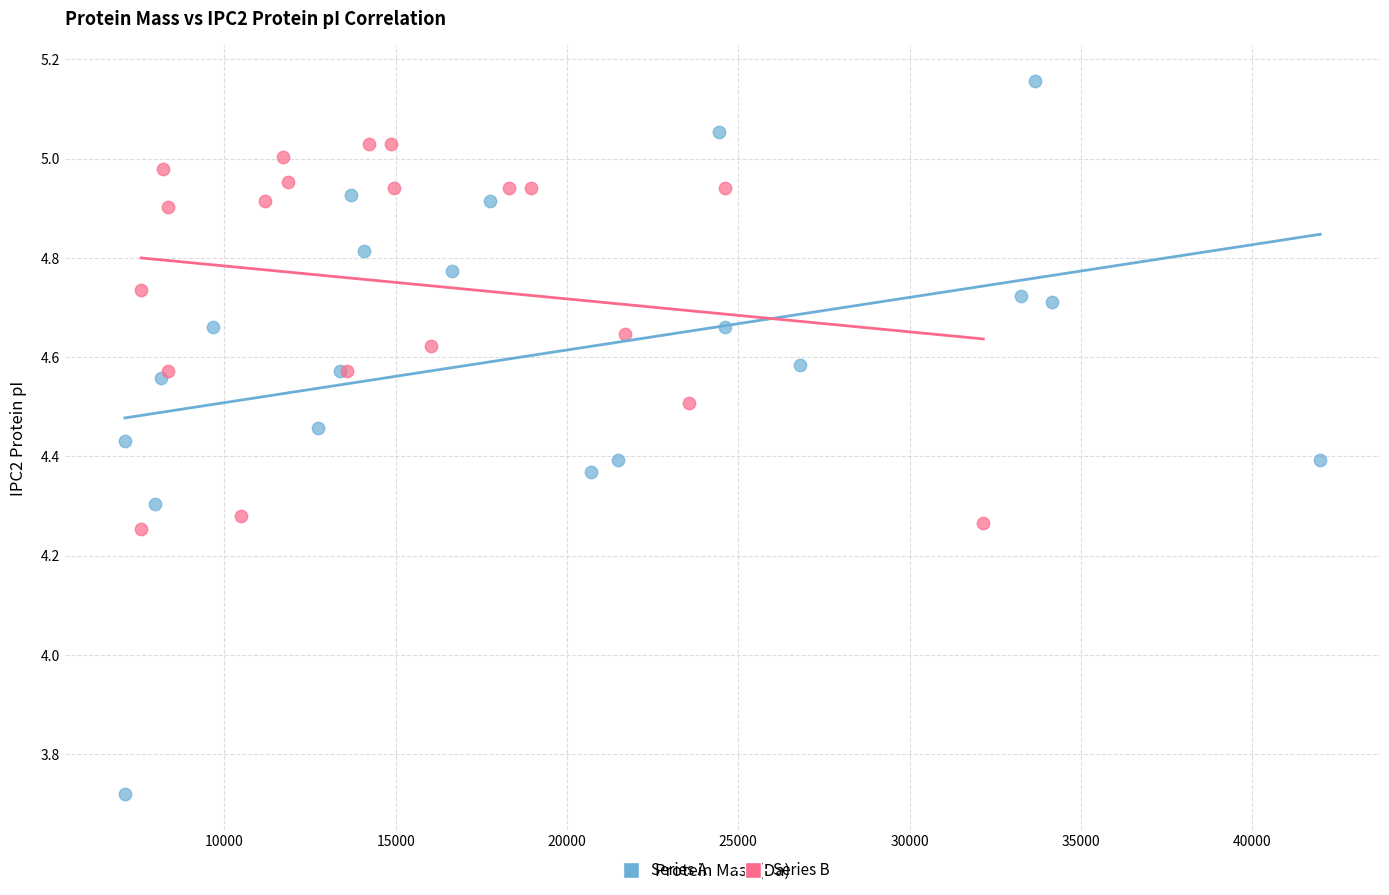

Which series has the widest spread of Y values?

Series A